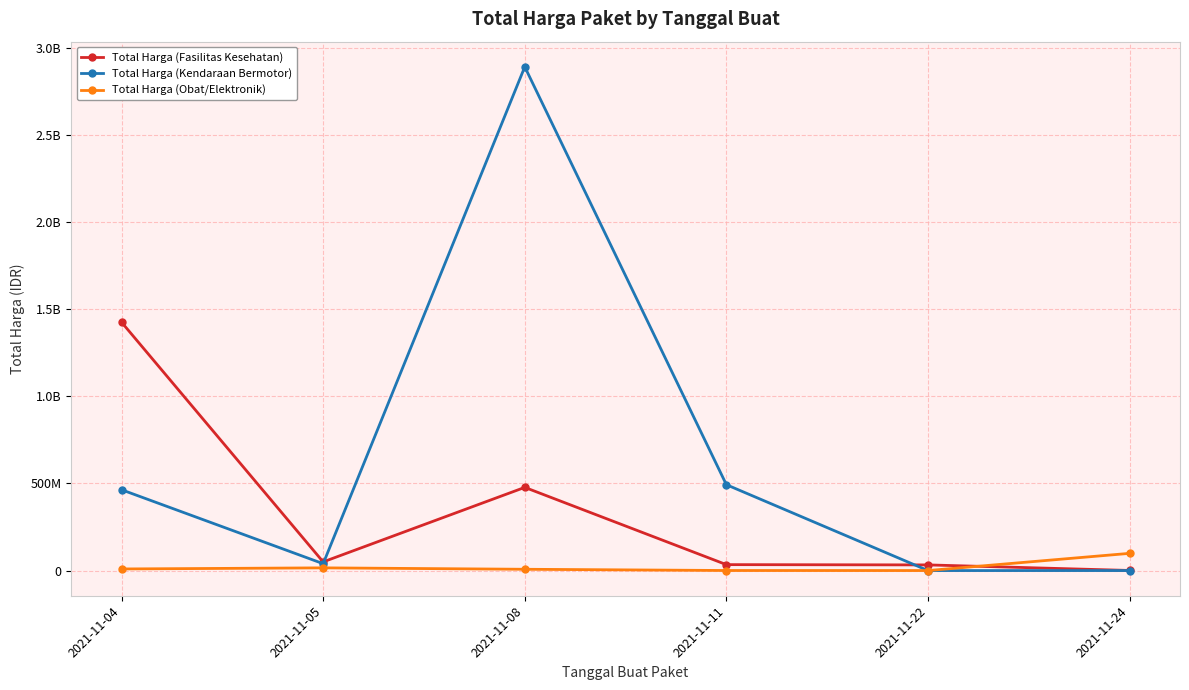

What are all the series names shown in the legend?

Total Harga (Fasilitas Kesehatan), Total Harga (Kendaraan Bermotor), Total Harga (Obat/Elektronik)